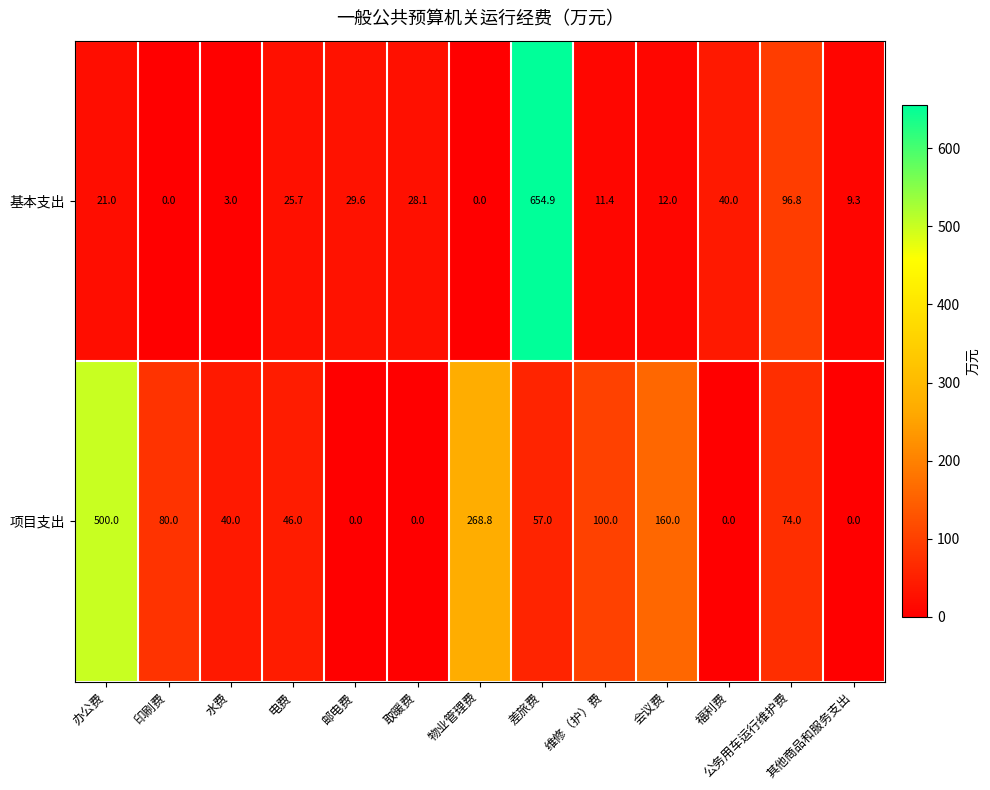

Which series has the widest spread of values?

基本支出